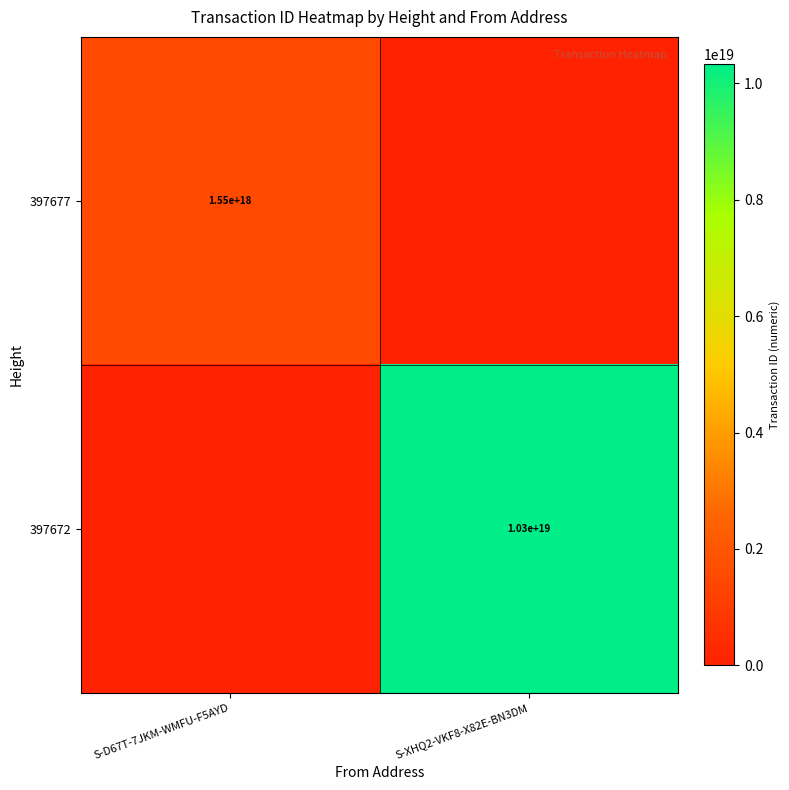

The value of 397672 at S-XHQ2-VKF8-X82E-BN3DM is 4432116265060400640. True or false?

False